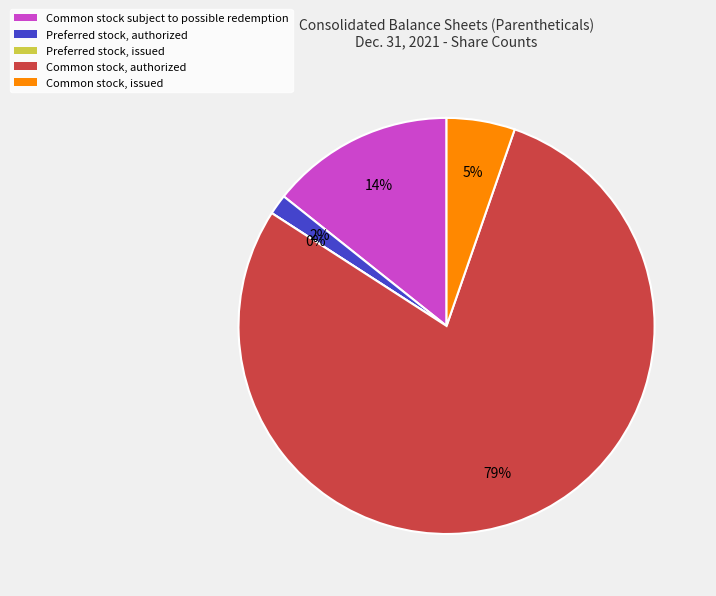

To the nearest percent, what is the difference between the Common stock, authorized and Common stock subject to possible redemption slice percentages?

65%